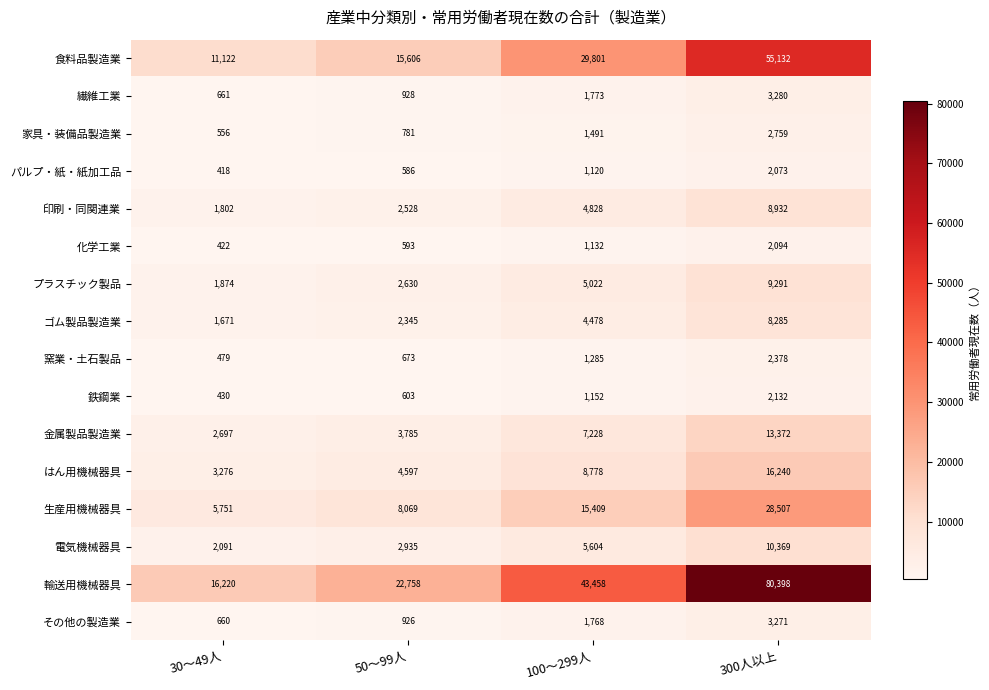

Which series has the largest total across all categories?

輸送用機械器具